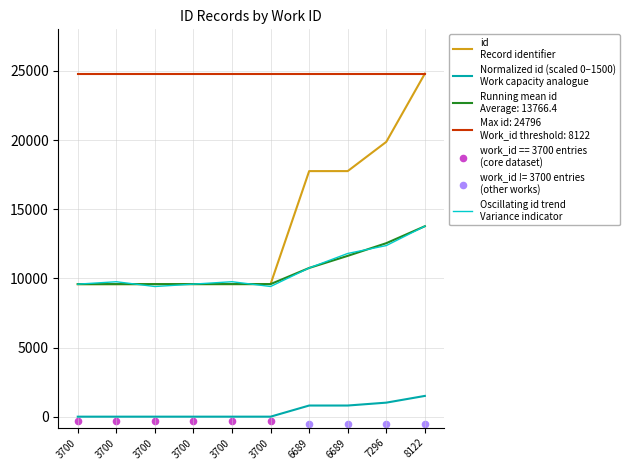

What is the total value across all series at 3700?

19160.0